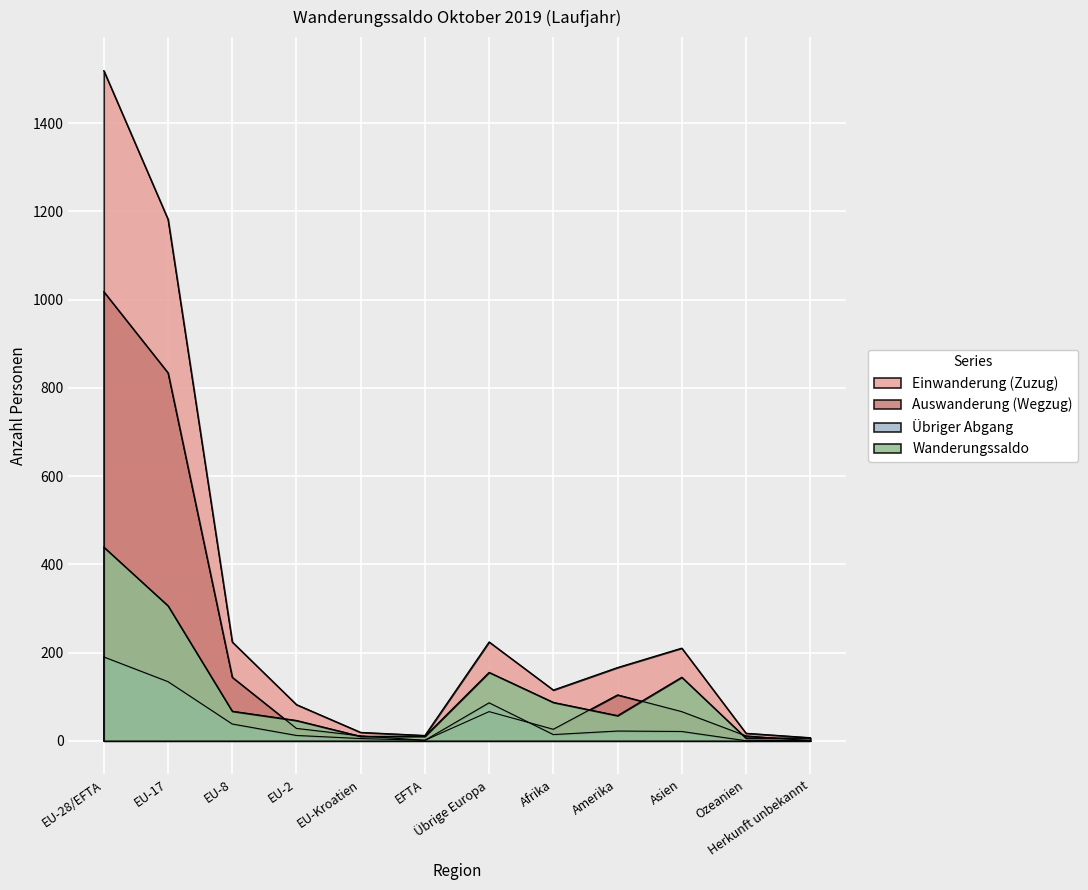

What position from the left is Amerika?

9